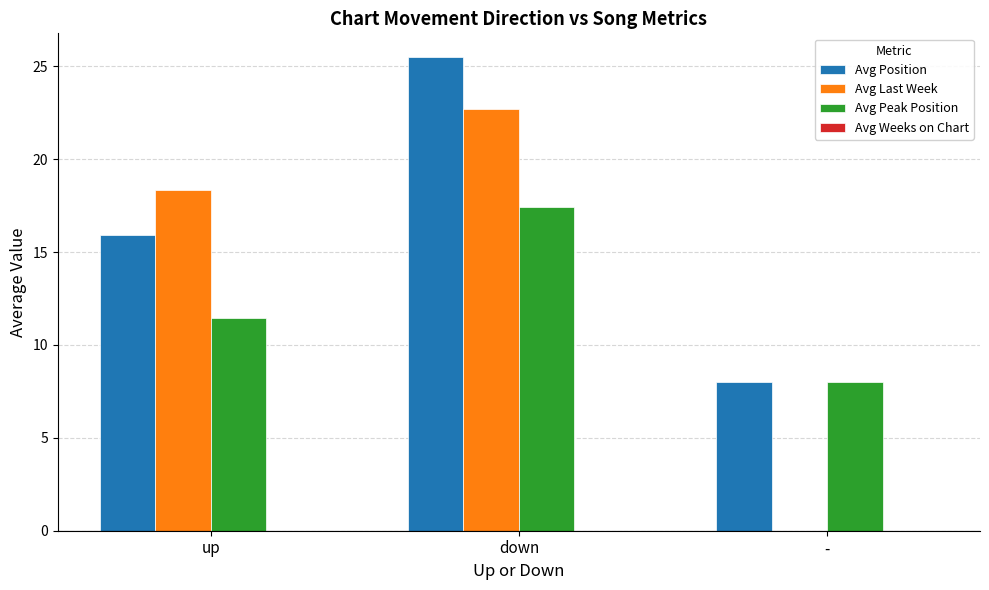

True or false: Avg Last Week has a value of 18.3 at up.

True